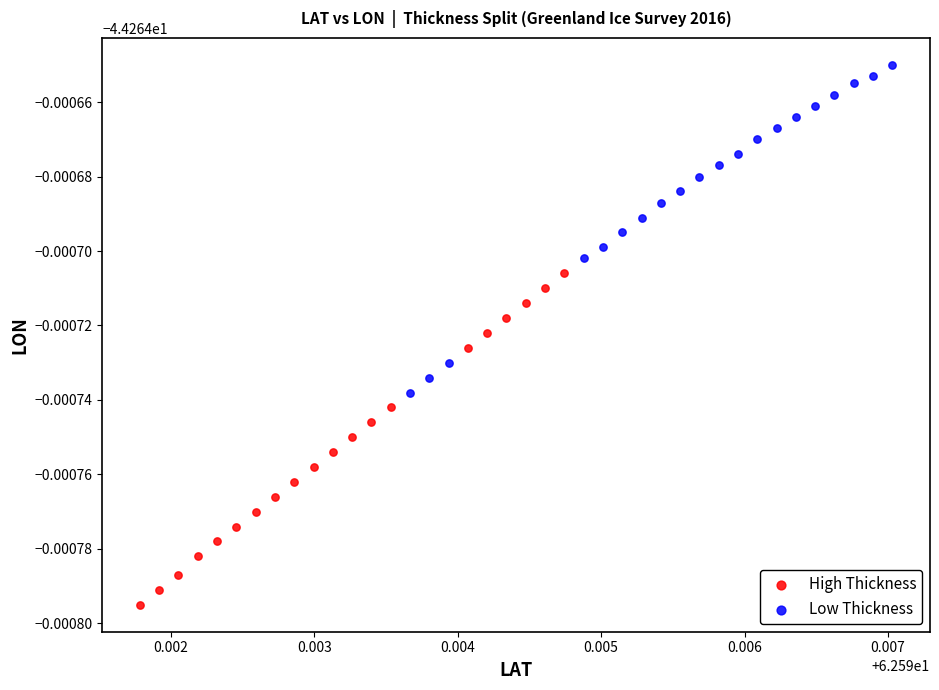

What are all the series names shown in the legend?

High Thickness, Low Thickness